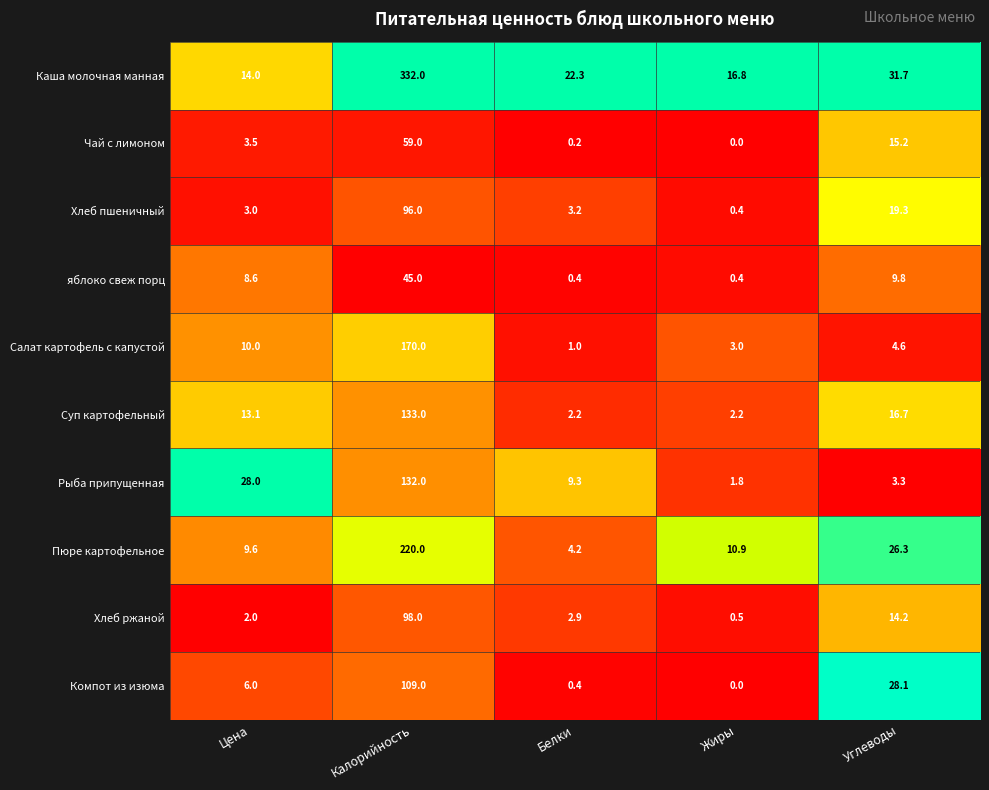

What is the difference between the Каша молочная манная values at Углеводы and Жиры?

14.9